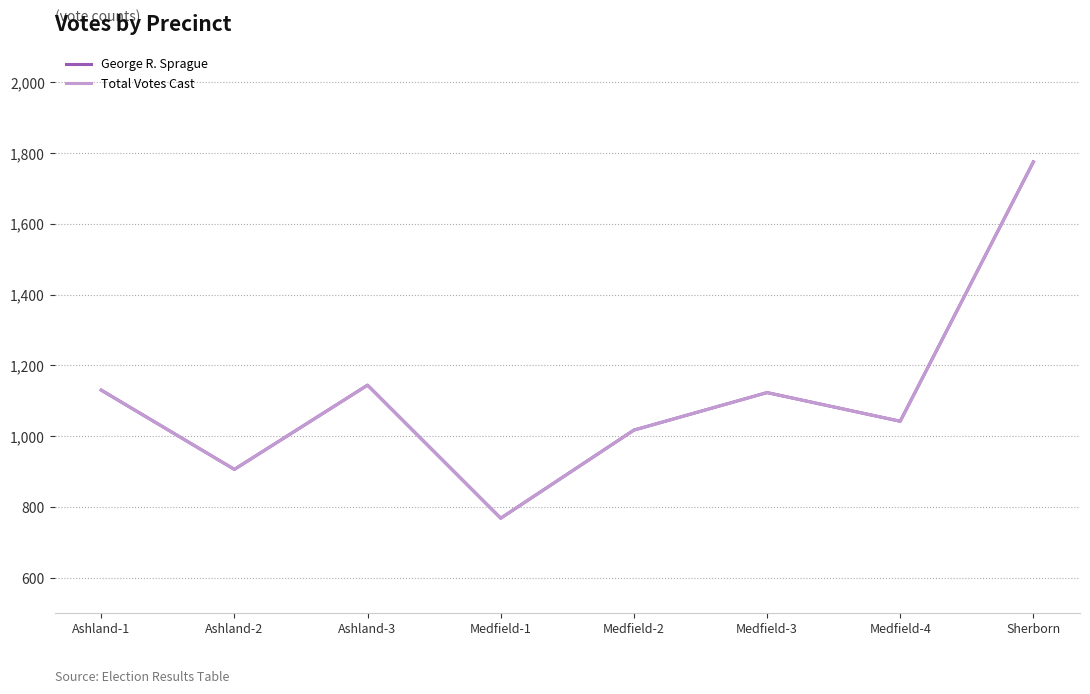

Is this an area chart (filled region under the line)?

No